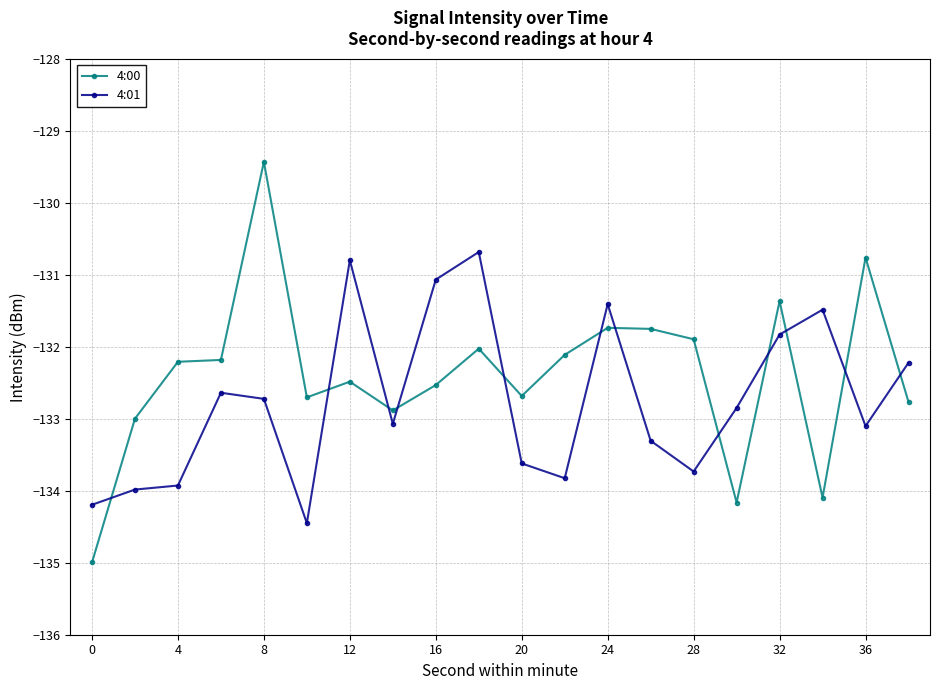

What is the difference between the maximum and second lowest values in the 4:00 series?

4.7